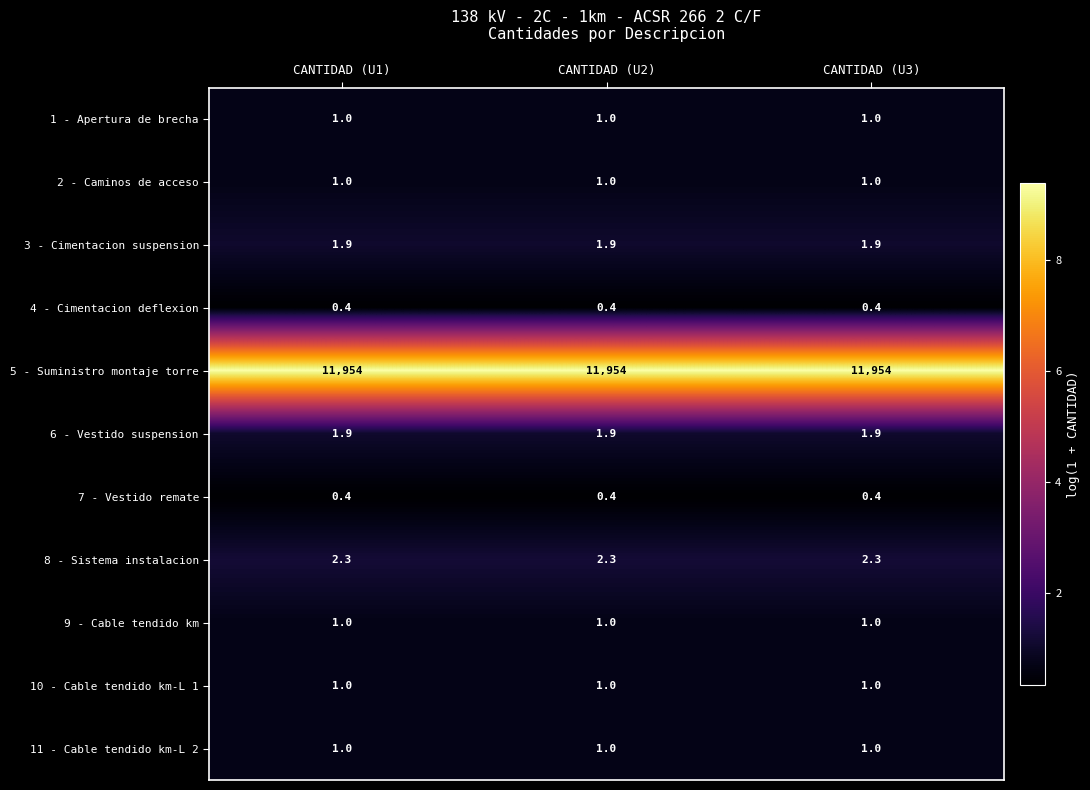

Is it true that 4 - Cimentacion deflexion equals 0.4 at CANTIDAD (U3)?

True